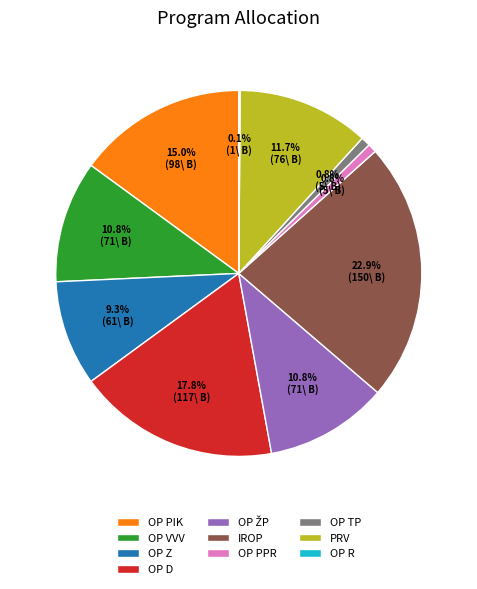

Is IROP the majority of the pie?

No